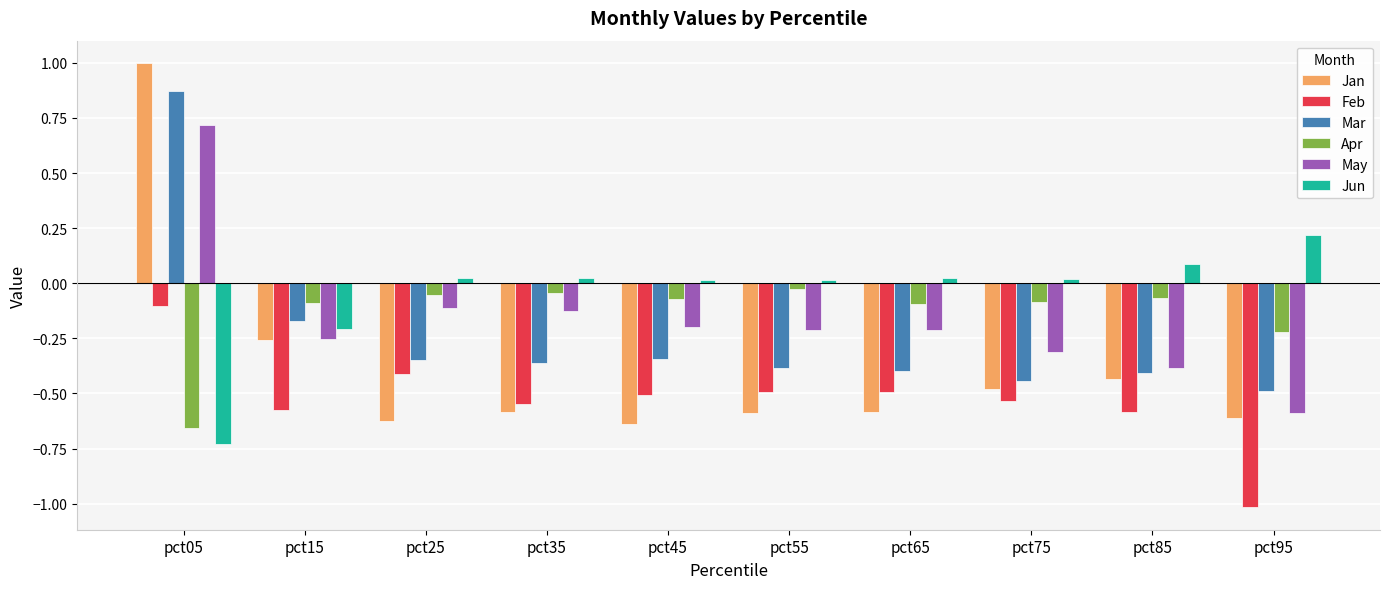

What is the difference between the second highest and minimum values in the May series?

0.5